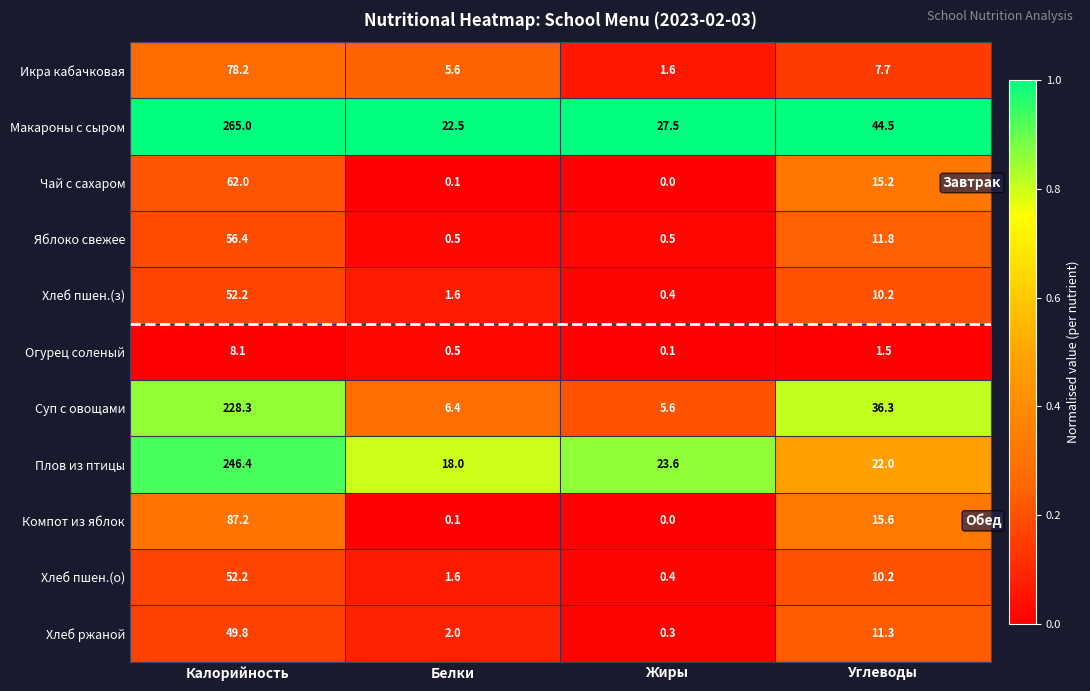

Which category has the highest value across all series?

Калорийность